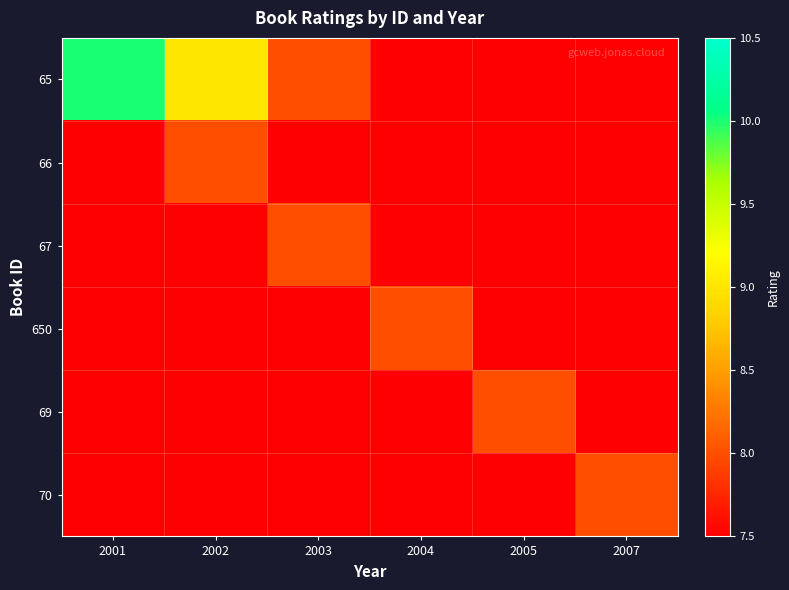

Reading left to right, what are all the values shown in this chart?

65: 2001=10.0	2002=9.0	2003=8.0	2004=7.0	2005=6.0	2007=5.0
66: 2001=7.2	2002=8.0	2003=7.2	2004=6.4	2005=5.6	2007=4.8
67: 2001=6.4	2002=7.2	2003=8.0	2004=7.2	2005=6.4	2007=5.6
650: 2001=5.6	2002=6.4	2003=7.2	2004=8.0	2005=7.2	2007=6.4
69: 2001=4.8	2002=5.6	2003=6.4	2004=7.2	2005=8.0	2007=7.2
70: 2001=4.0	2002=4.8	2003=5.6	2004=6.4	2005=7.2	2007=8.0